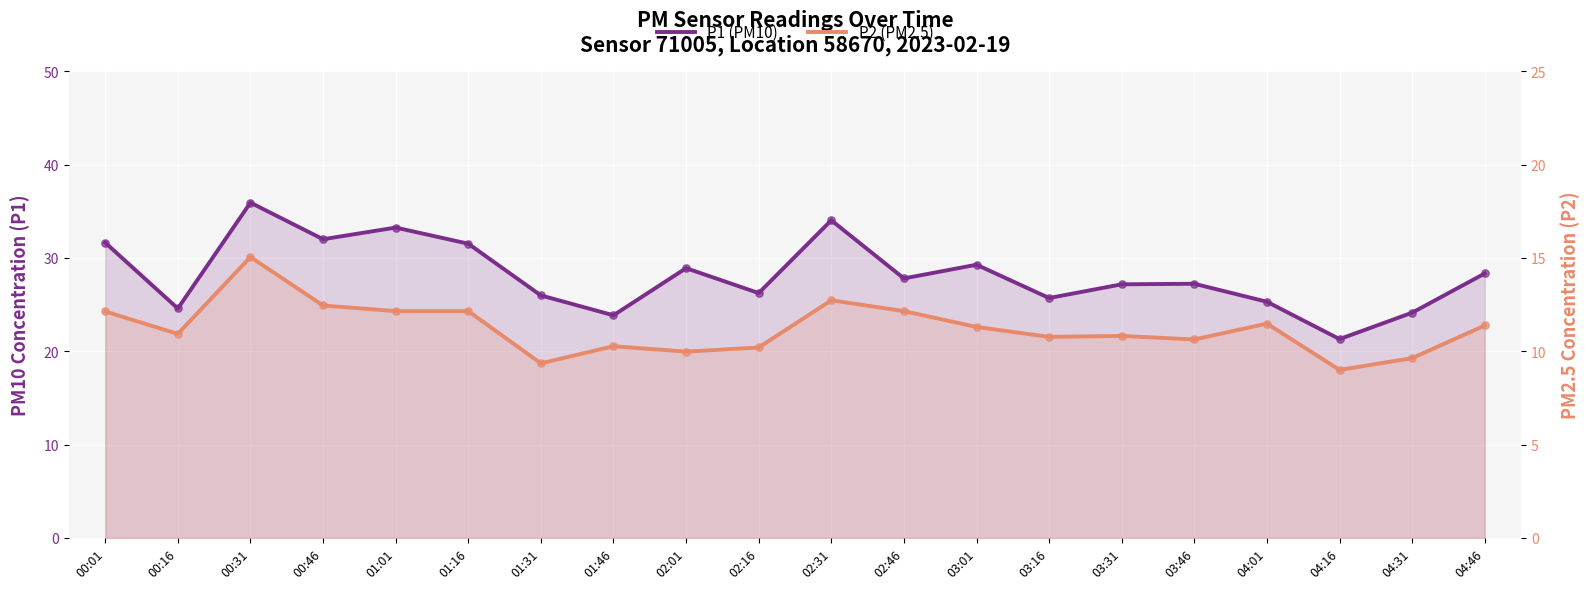

At how many categories does at least one series exceed 22?

19